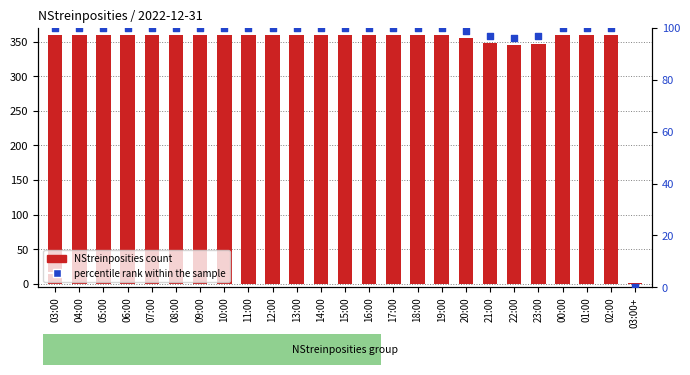

Which series reaches the maximum Y coordinate?

NStreinposities count